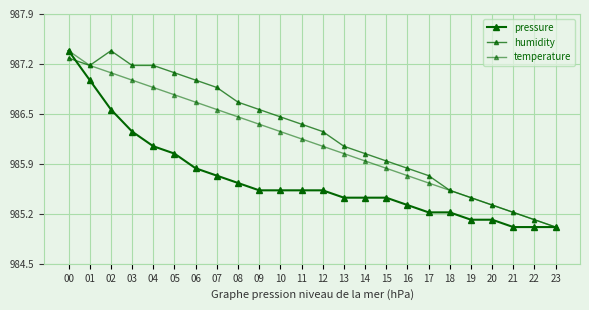

How many intersections are there between pressure and humidity?

1